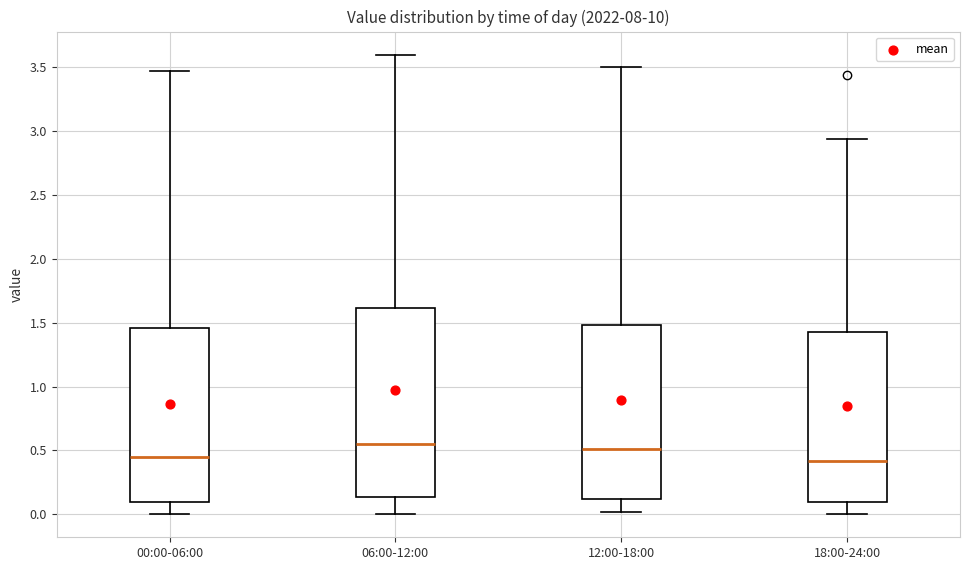

Comparing the boxes themselves (not the whiskers), which one is the tallest?

06:00-12:00